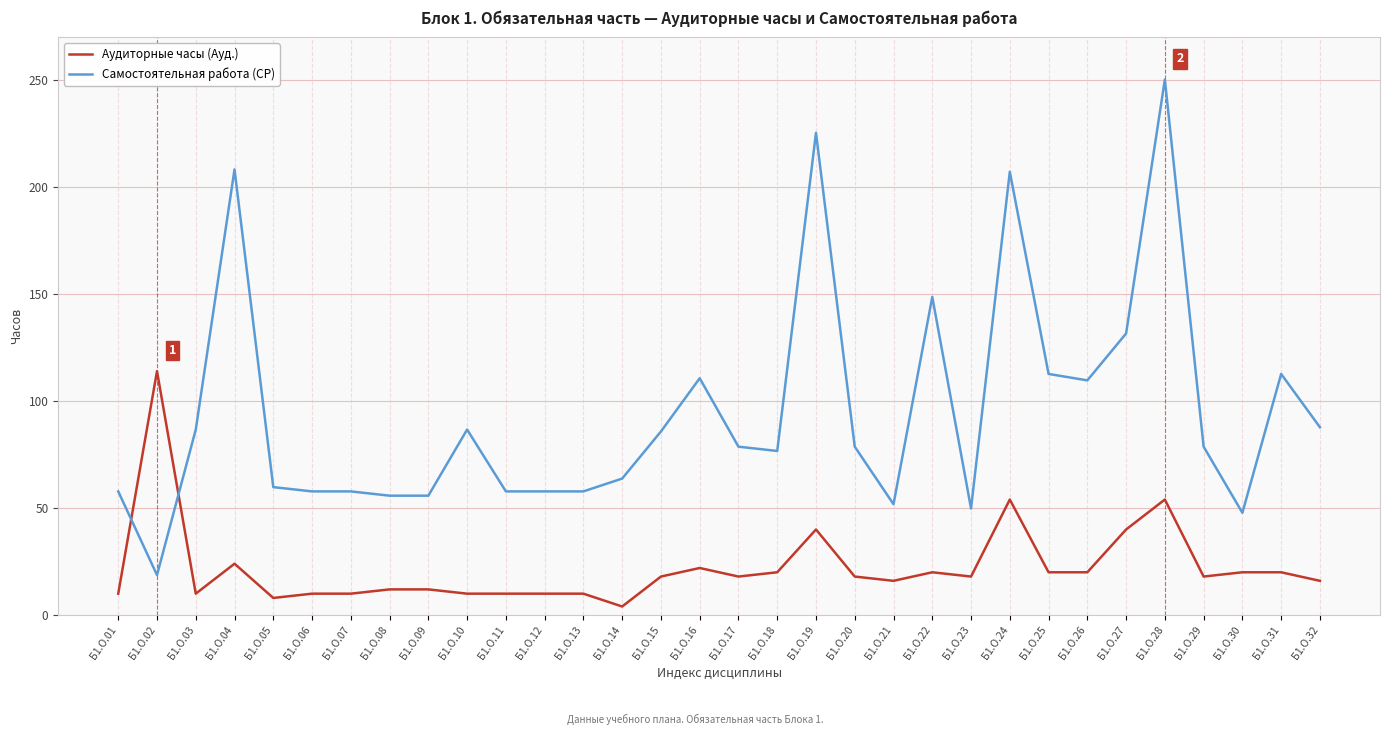

What is the difference between the highest and lowest values at Б1.О.15?

67.8